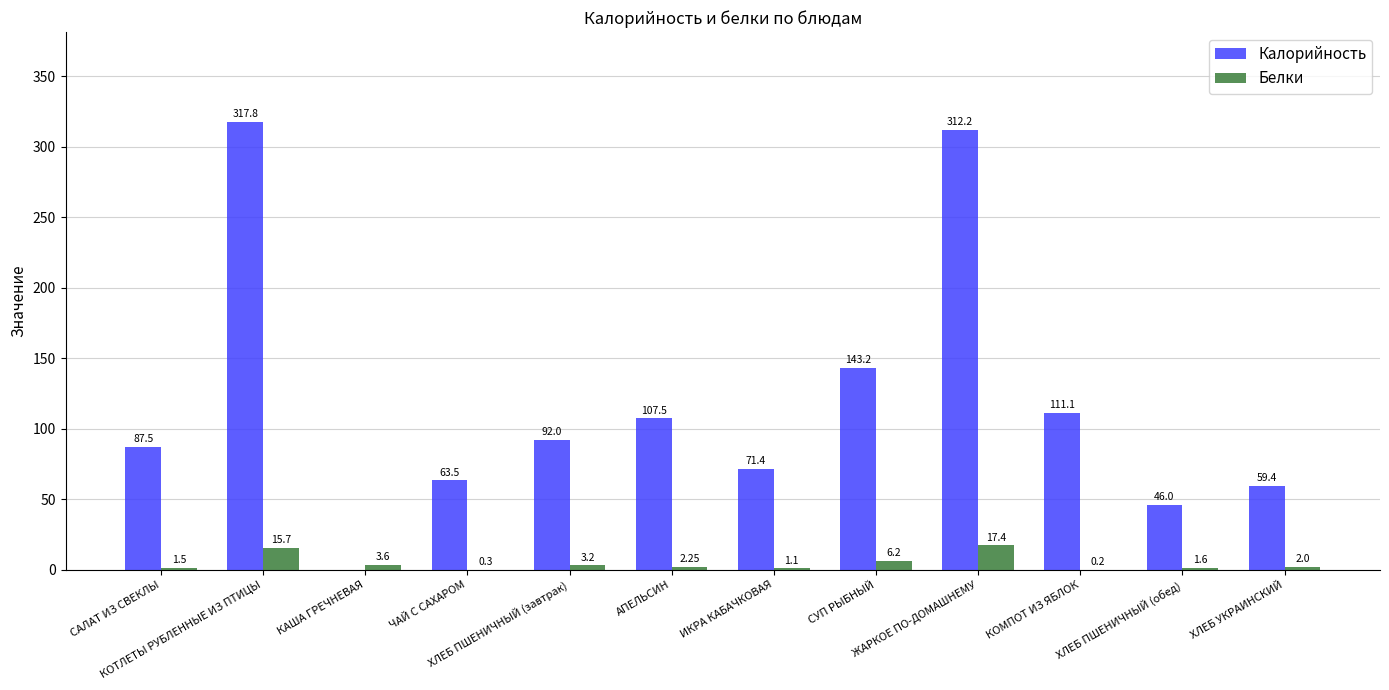

The Белки series shows 0.3 at ЧАЙ С САХАРОМ. True or false?

True